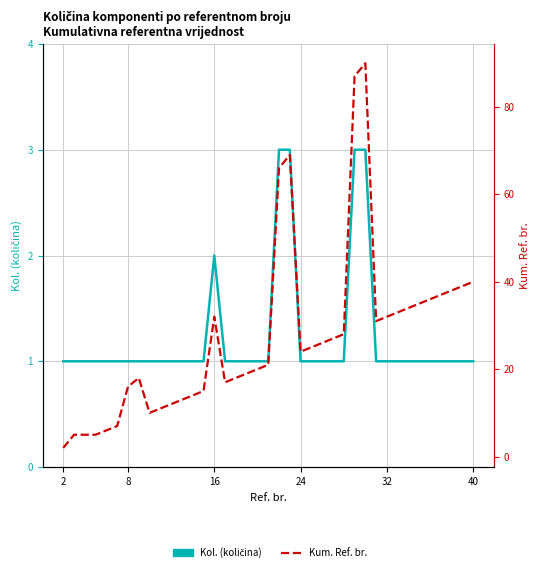

What is the value of the Kum. Ref. br. point at the 21st from the left?

69